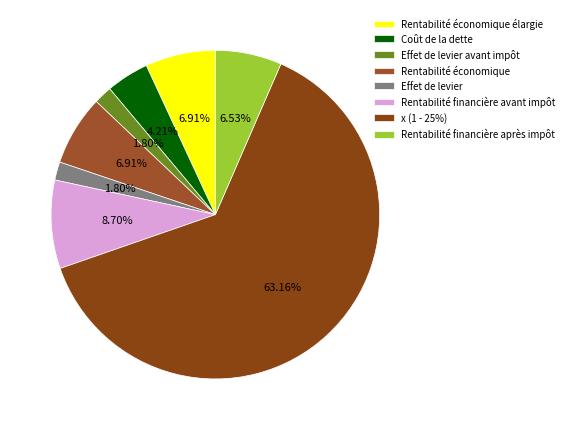

Is x (1 - 25%) the majority of the pie?

Yes